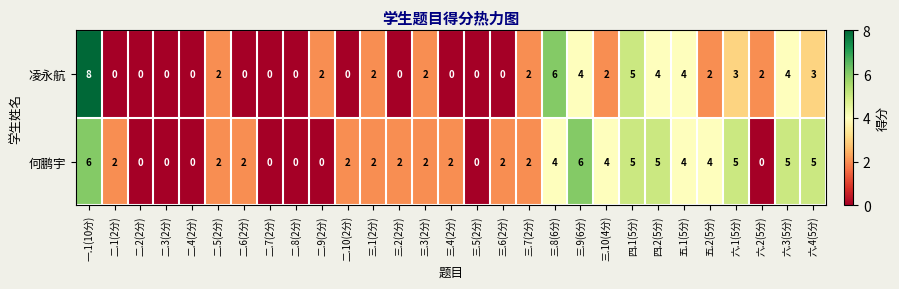

Is the value of 凌永航 at 六.4(5分) greater than the value of 何鹏宇 at 六.1(5分)?

No